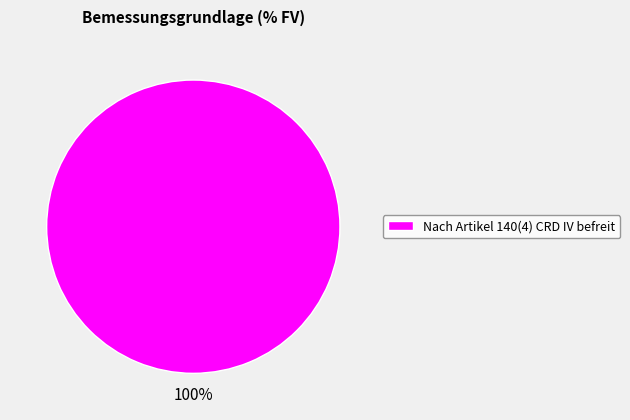

What is the majority slice?

Nach Artikel 140(4) CRD IV befreit